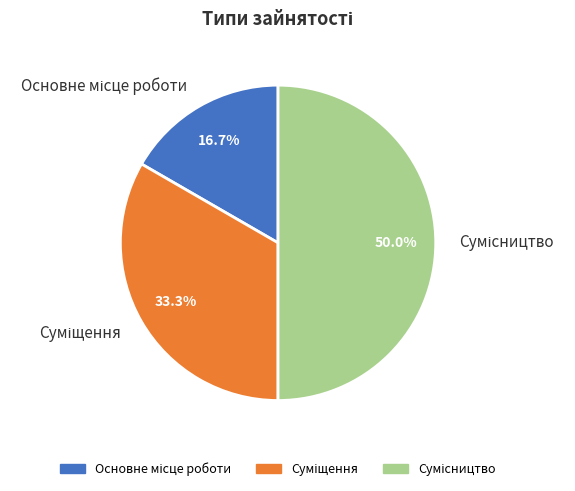

How many slices are in this pie chart?

3